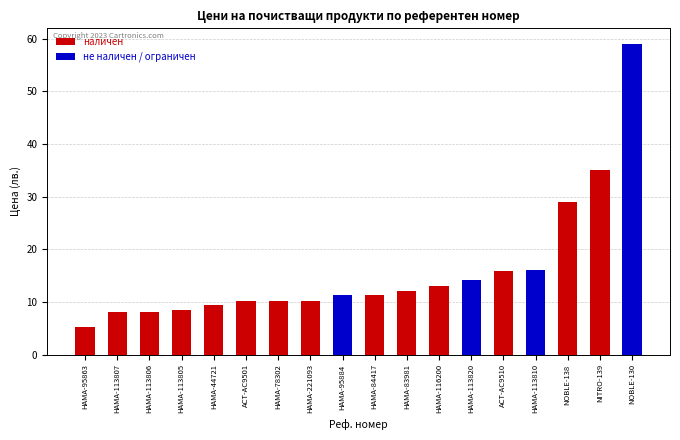

At which category does the chart reach its peak across all series?

NOBLE-130